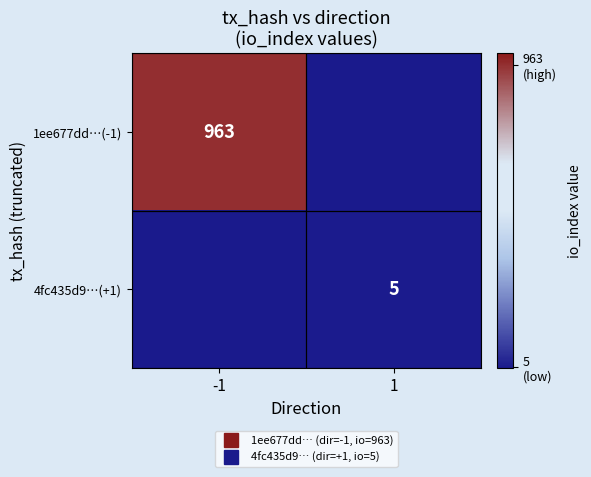

Which has a higher value, -1 or 1?

-1